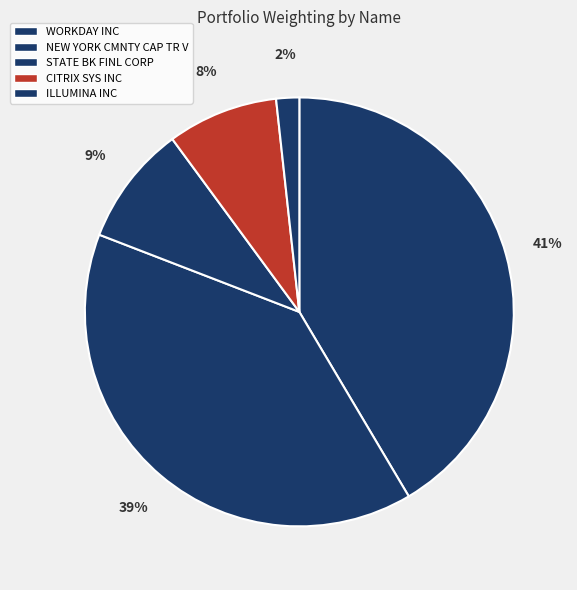

True or false: WORKDAY INC accounts for 41% of the total.

True